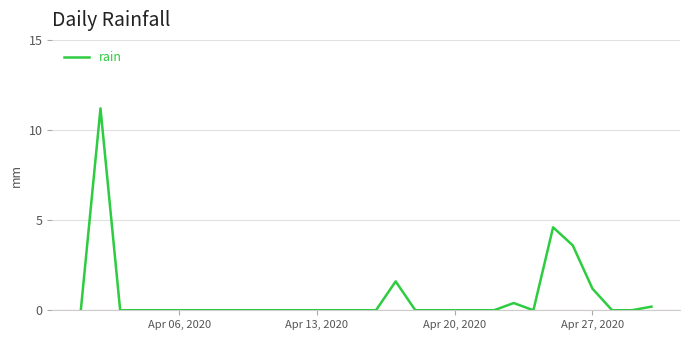

What is the difference between the maximum and minimum values?

11.2